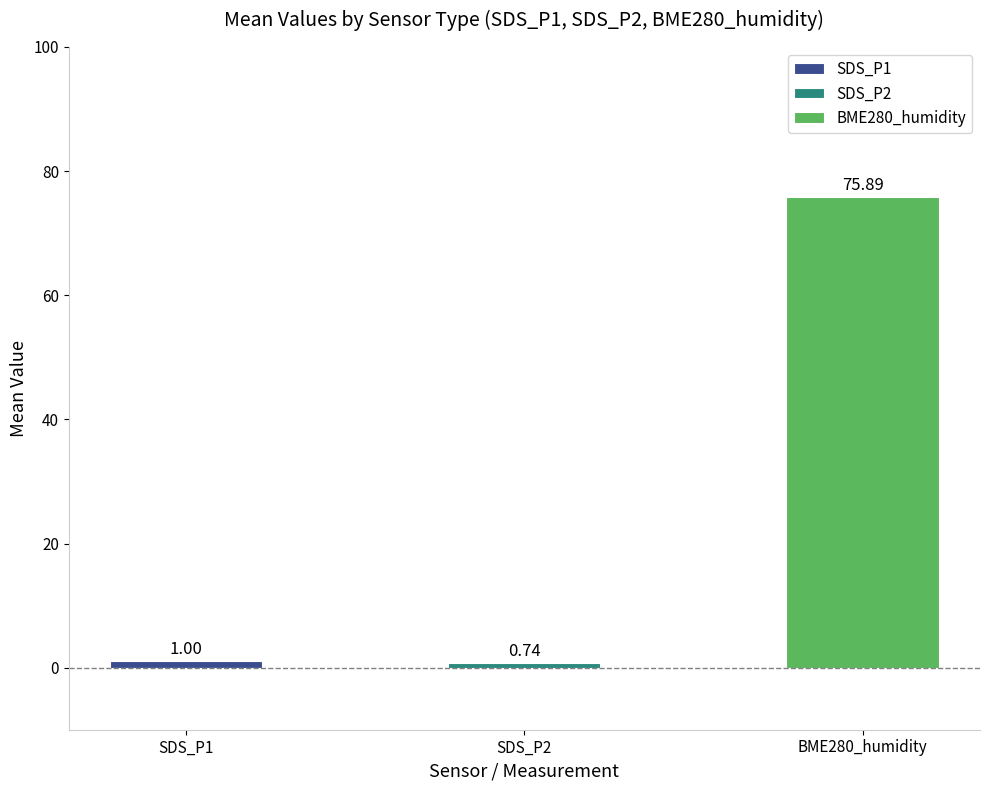

List the labels in order of value, smallest first.

SDS_P2, SDS_P1, BME280_humidity